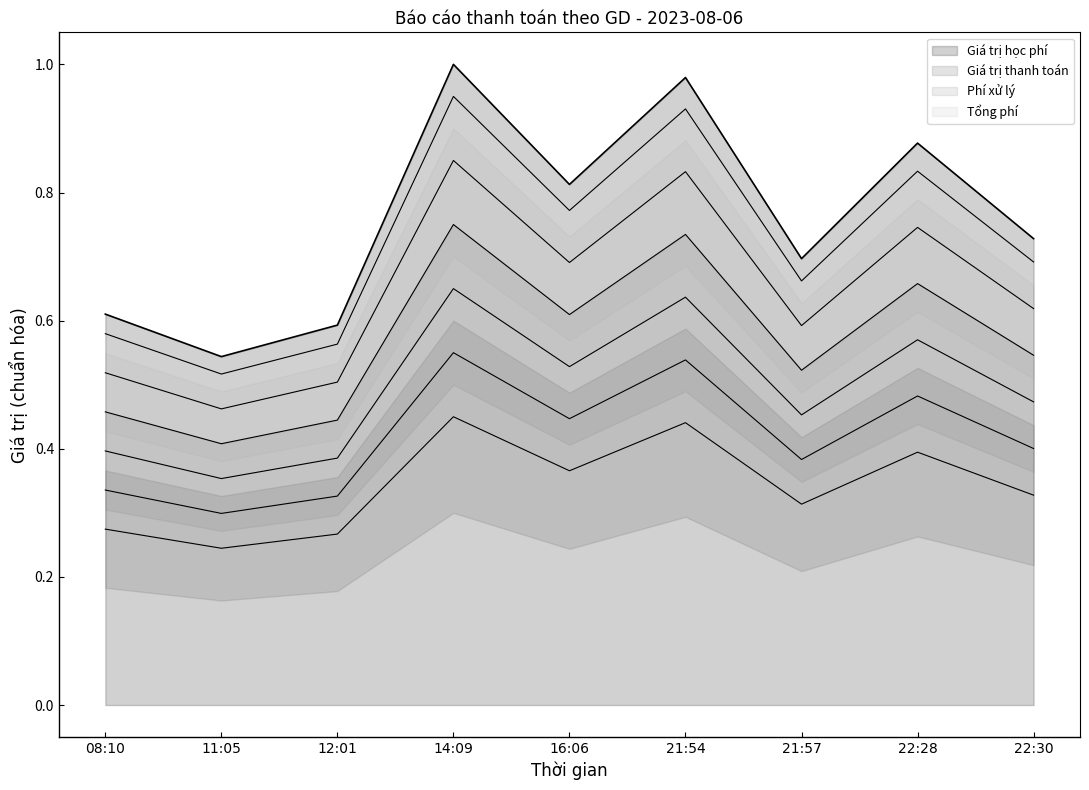

What is the sum of the Giá trị học phí values at 21:57 and 22:30?

1.4